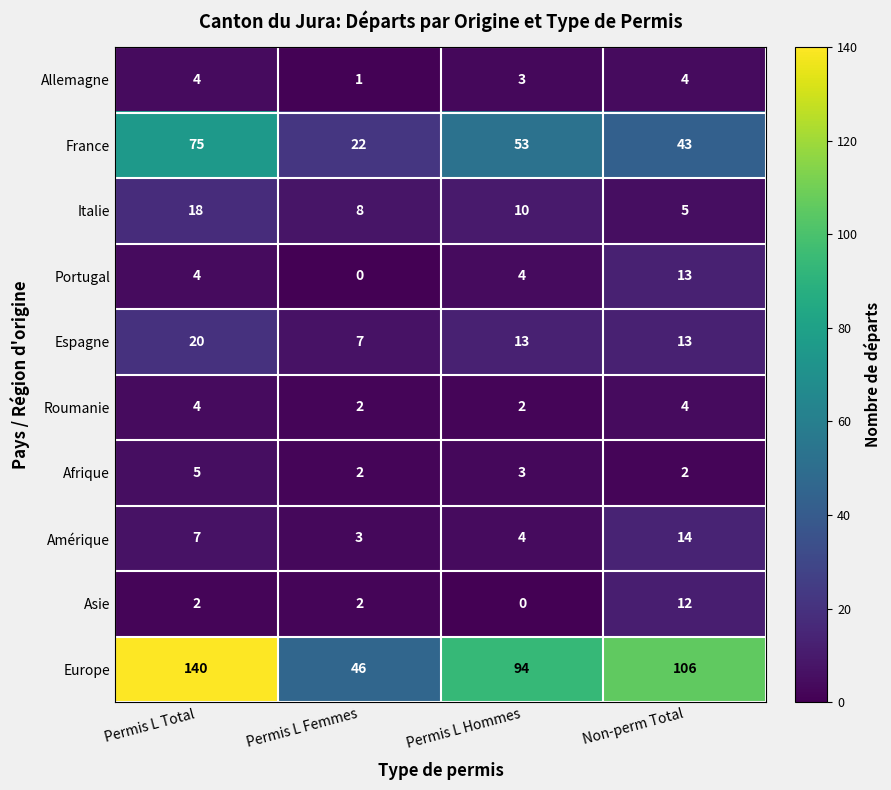

At which label is Italie closest to 11?

Permis L Hommes